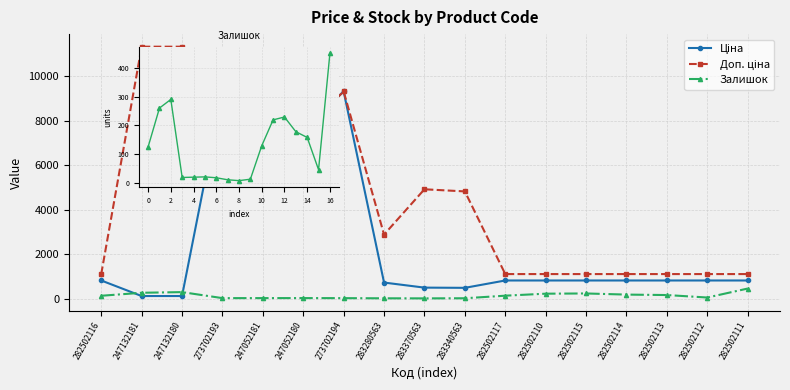

List the labels in order of Ціна value, smallest first.

247132181, 247132180, 283340563, 283370563, 283280563, 282502116, 282502117, 282502110, 282502115, 282502114, 282502113, 282502112, 282502111, 247052181, 247052180, 273702193, 273702194